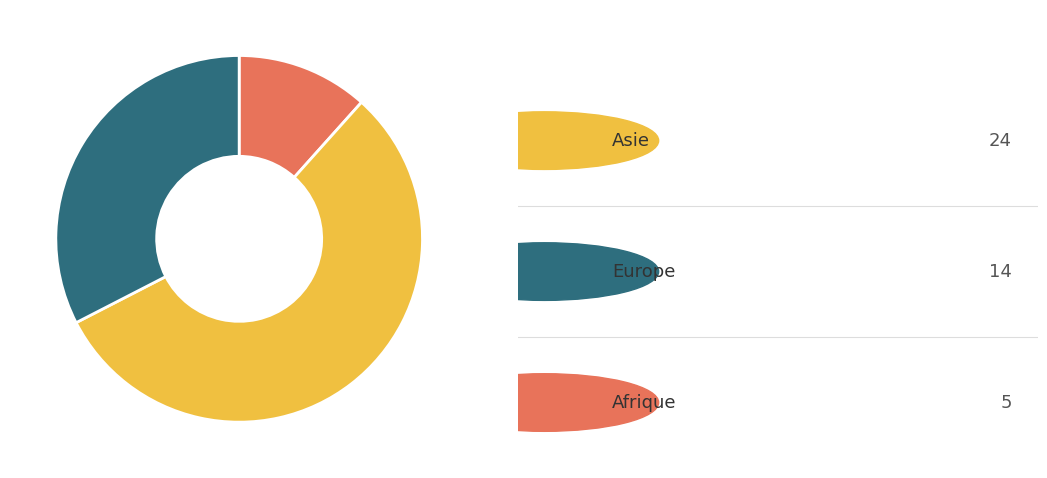

Is there any slice that represents more than half of the pie?

Yes